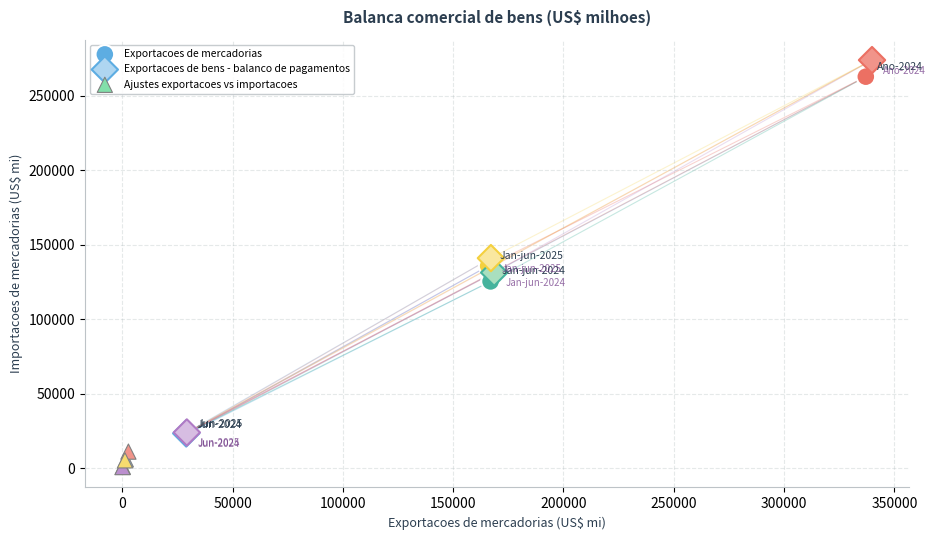

Which series contains the lowest Y value?

Ajustes exportacoes vs importacoes